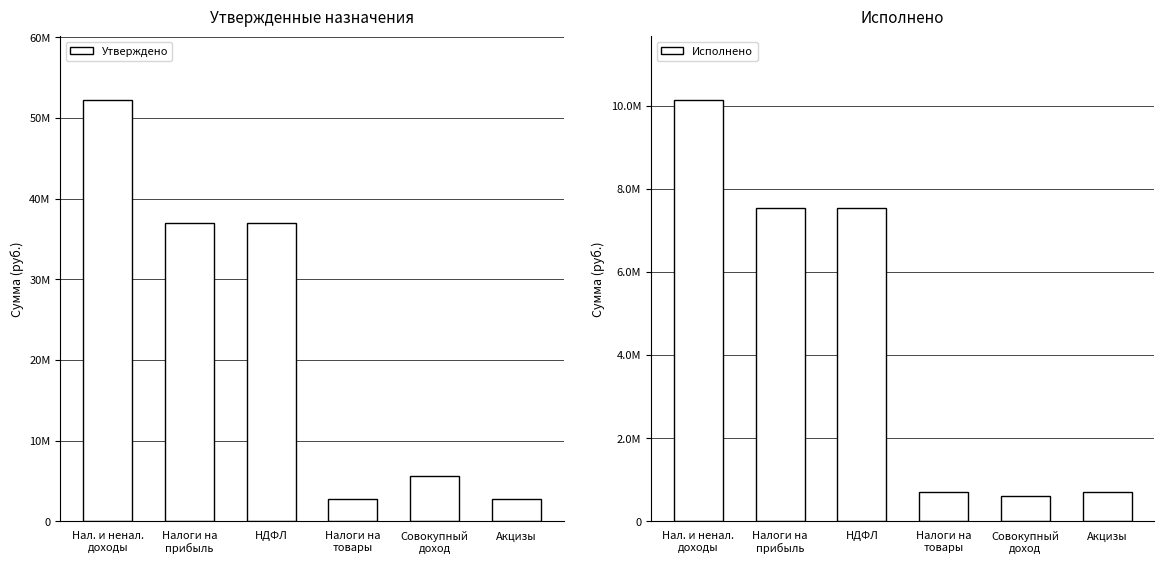

List the series in order of their peak value, lowest first.

Исполнено, Утверждено